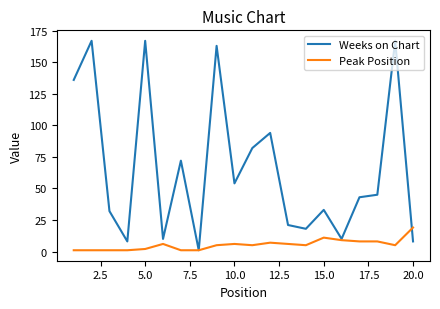

What is the maximum value shown in the chart?

167